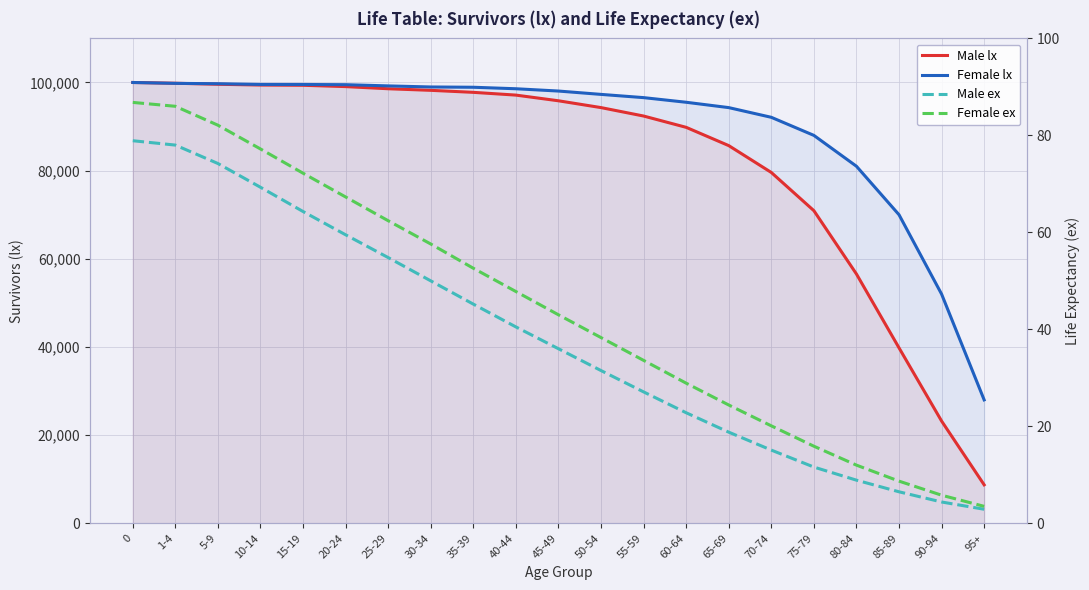

Reading left to right, transcribe all the data shown in this chart.

Male lx: 100000.0	99829.0	99597.0	99422.0	99366.0	99067.0	98581.0	98220.0	97765.0	97139.0	95849.0	94303.0	92391.0	89825.0	85680.0	79588.0	70921.0	56555.0	39803.0	23203.0	8732.0
Female lx: 100000.0	99802.0	99722.0	99557.0	99550.0	99504.0	99226.0	98983.0	98919.0	98580.0	98059.0	97300.0	96566.0	95514.0	94300.0	92100.0	88000.0	81000.0	70000.0	52000.0	28000.0
Male ex: 78.9	78.0	74.2	69.3	64.3	59.5	54.8	50.0	45.2	40.5	36.0	31.5	27.1	22.8	18.8	15.1	11.6	8.9	6.5	4.4	2.9
Female ex: 86.8	86.0	82.1	77.2	72.2	67.3	62.4	57.6	52.6	47.8	43.0	38.3	33.6	28.9	24.4	20.1	15.9	12.0	8.7	5.8	3.5